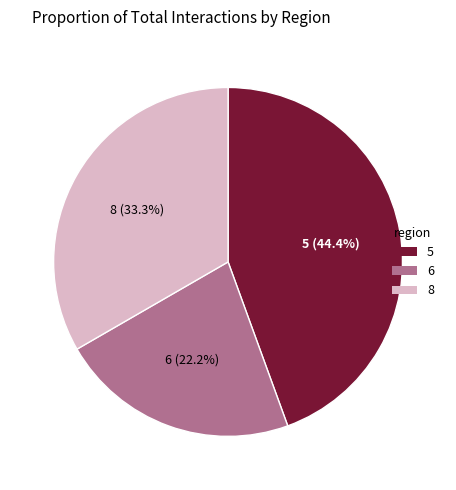

To the nearest percent, what is the average slice percentage?

33%